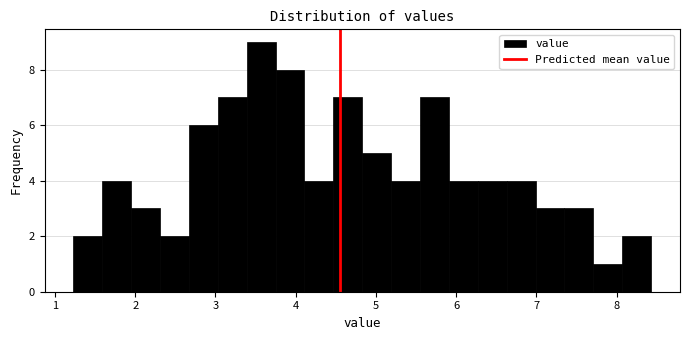

Around what value on the x-axis is the tallest bar? Give the approximate position of its centre, as read against the axis.

3.6